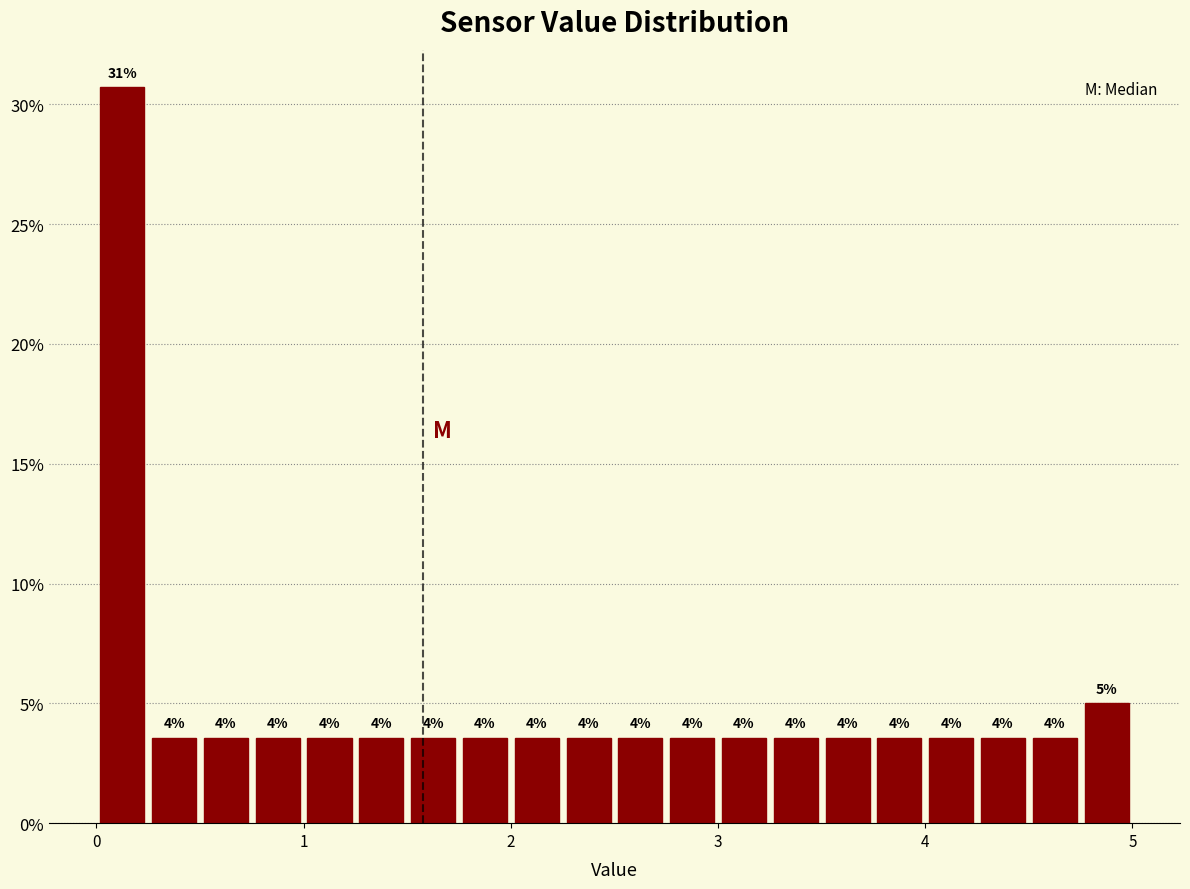

Around what value on the x-axis is the tallest bar? Give the approximate position of its centre, as read against the axis.

0.1